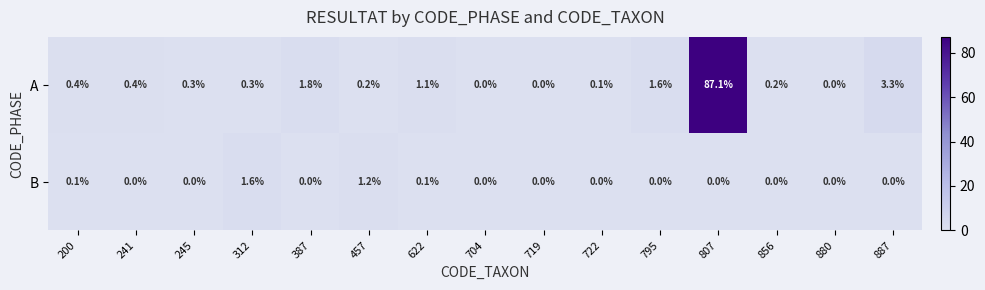

The value of A at 856 is 0.1. True or false?

False